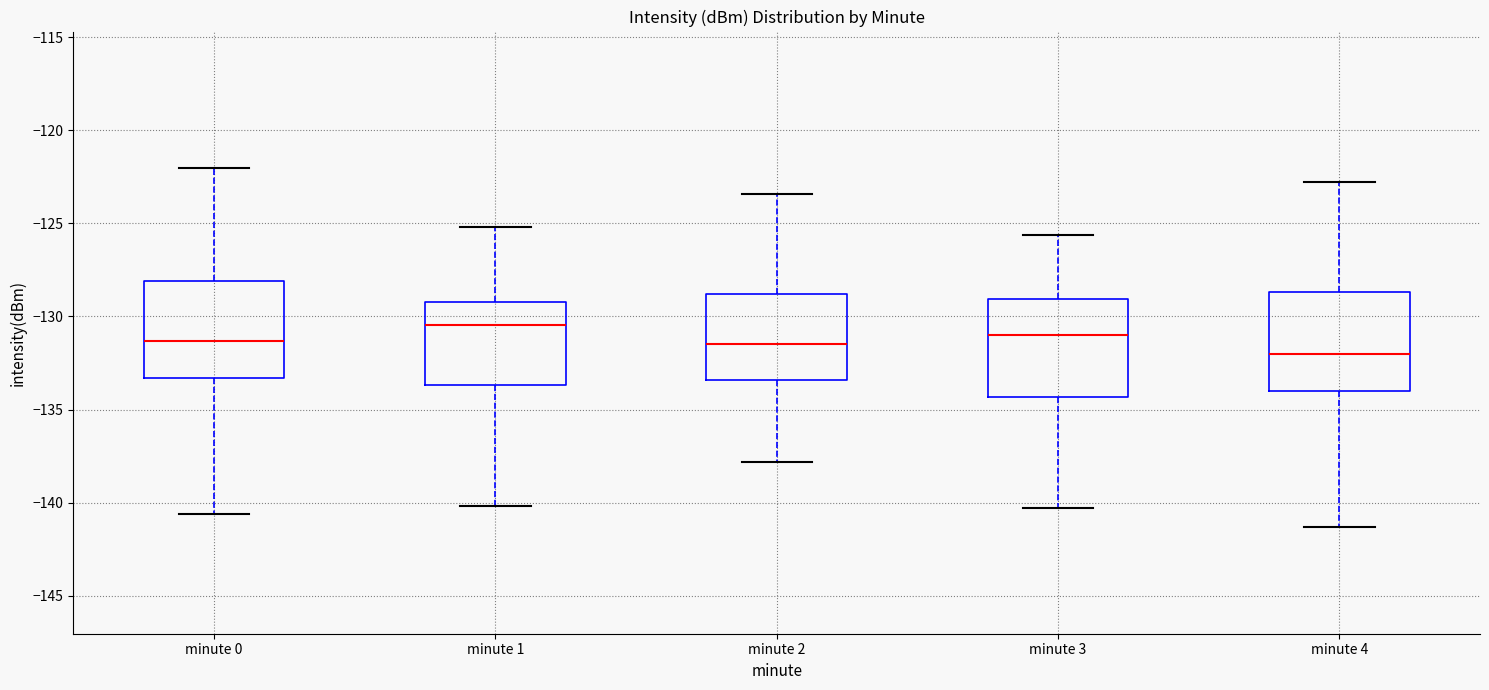

Reading left to right, transcribe this box plot: for each box, give where its median line is, the range the box spans, and where its two whiskers end, as read against the y-axis. The values are not printed on the chart, so give them approximately, as read against the axis.

minute 0: median -131.5, box -133.5 to -128.0, whiskers -140.5 to -122.0
minute 1: median -130.5, box -133.5 to -129.0, whiskers -140.0 to -125.0
minute 2: median -131.5, box -133.5 to -129.0, whiskers -138.0 to -123.5
minute 3: median -131.0, box -134.5 to -129.0, whiskers -140.5 to -125.5
minute 4: median -132.0, box -134.0 to -128.5, whiskers -141.5 to -123.0